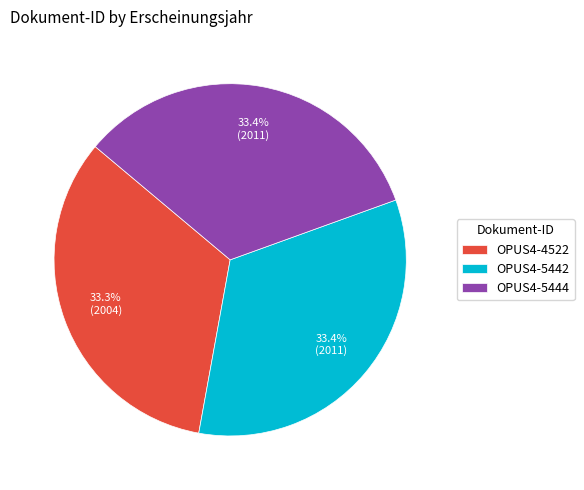

What is the ratio of the value at OPUS4-5444 to the value at OPUS4-5442?

1.0